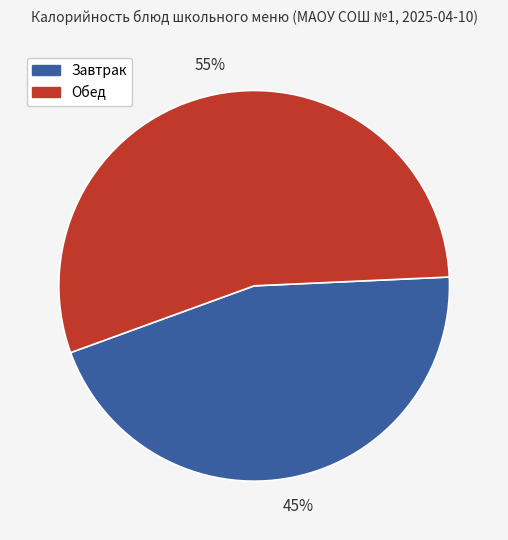

To the nearest percent, what is the difference between the largest and smallest slice percentages?

10%